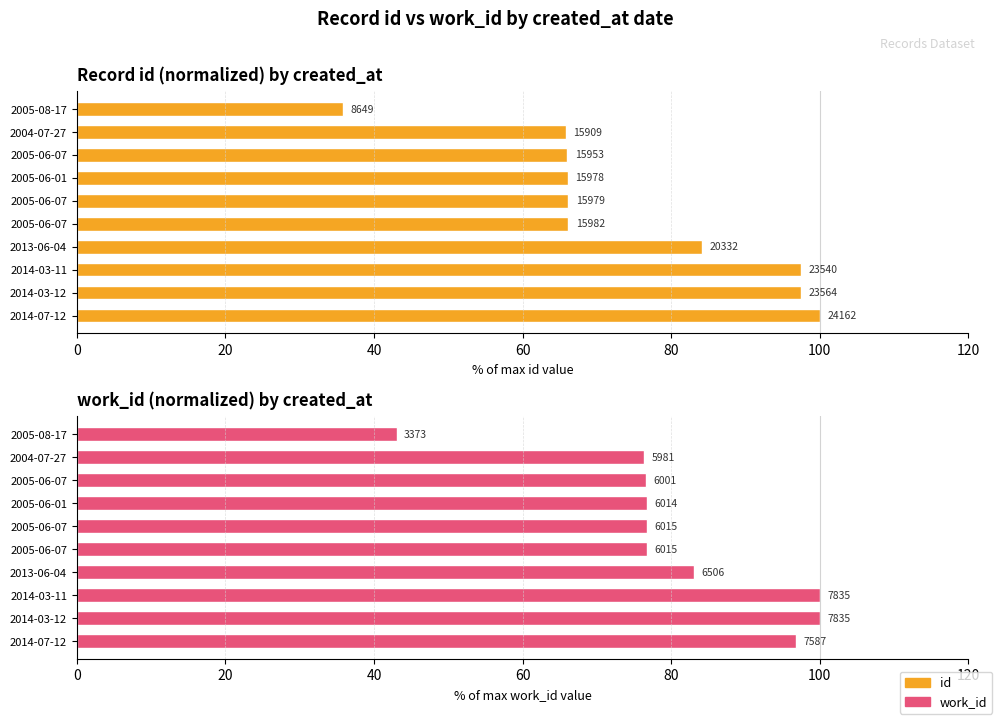

How many bars are there in total?

20